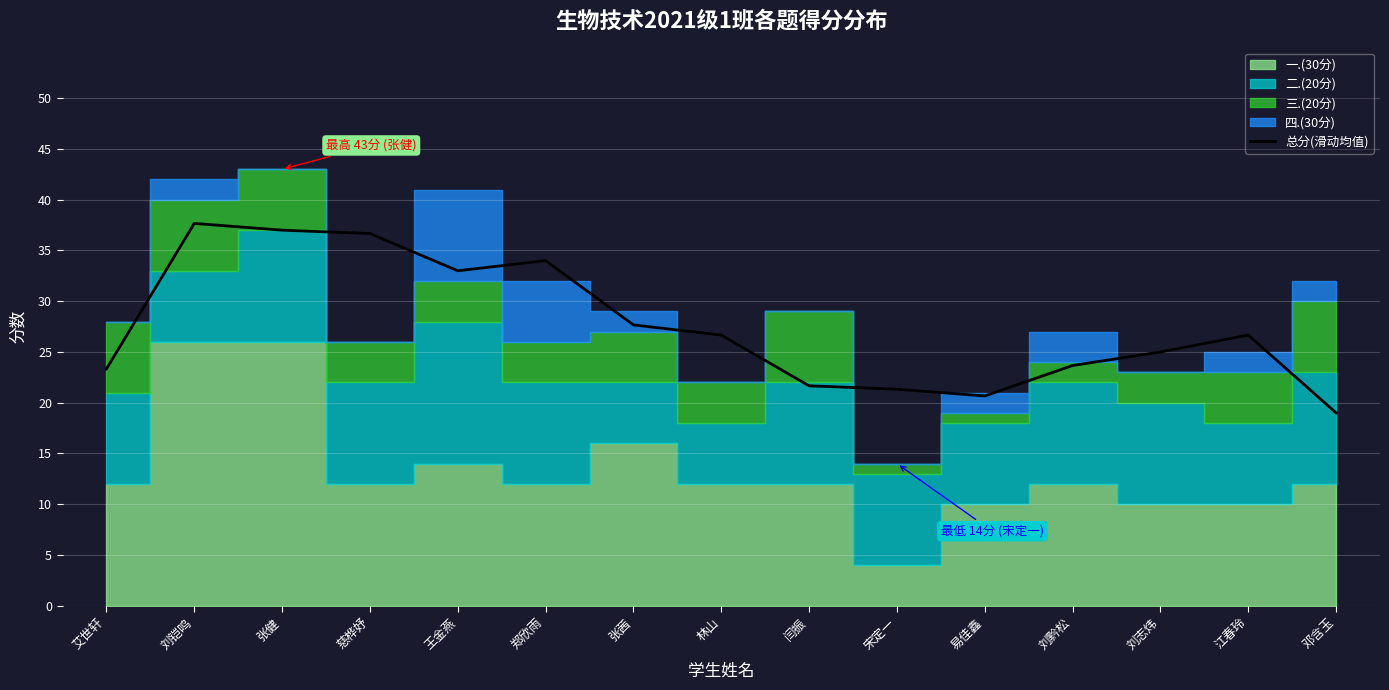

The value at 张健 is 50.4. True or false?

False